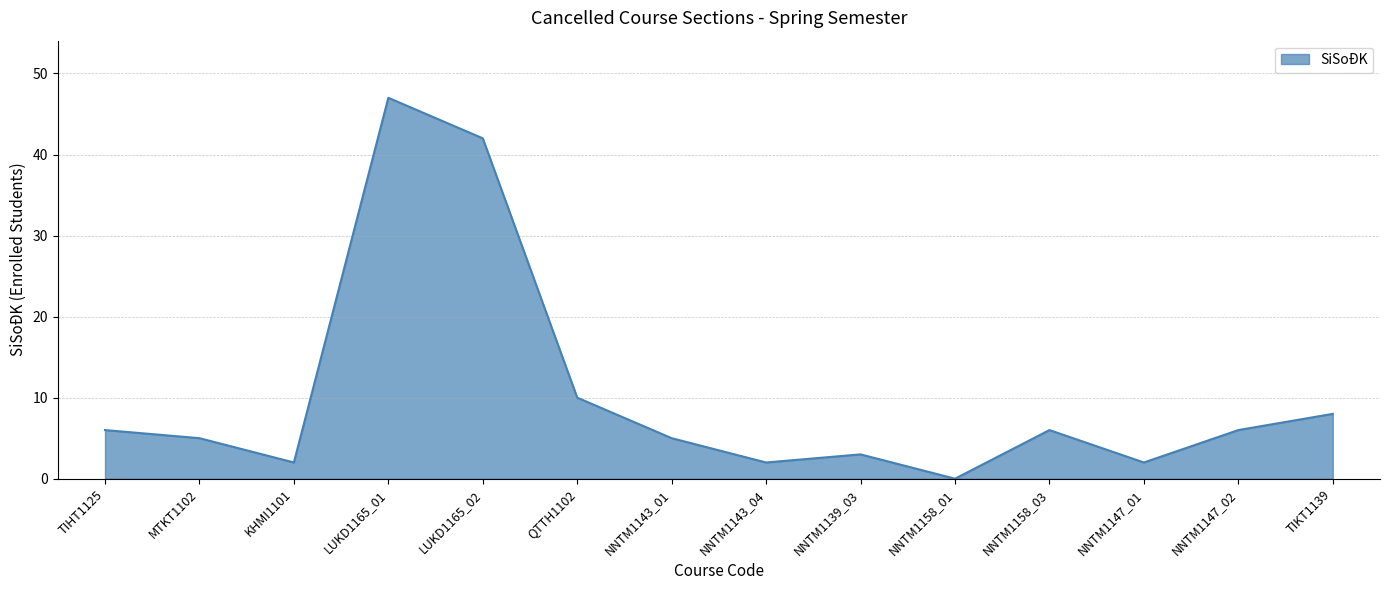

What position from the left is NNTM1143_01?

7